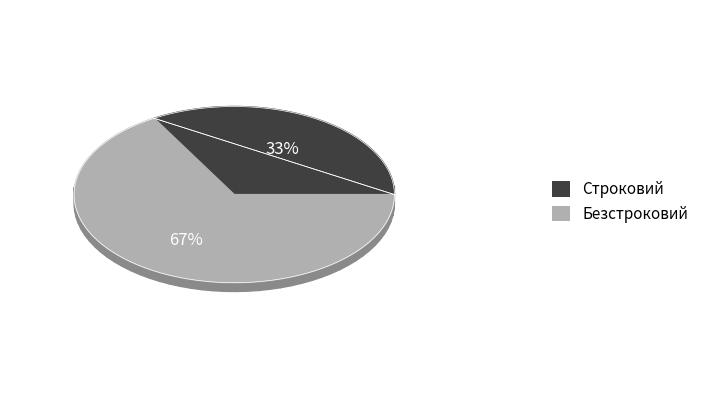

Is it true that Строковий is 33% of the pie?

True